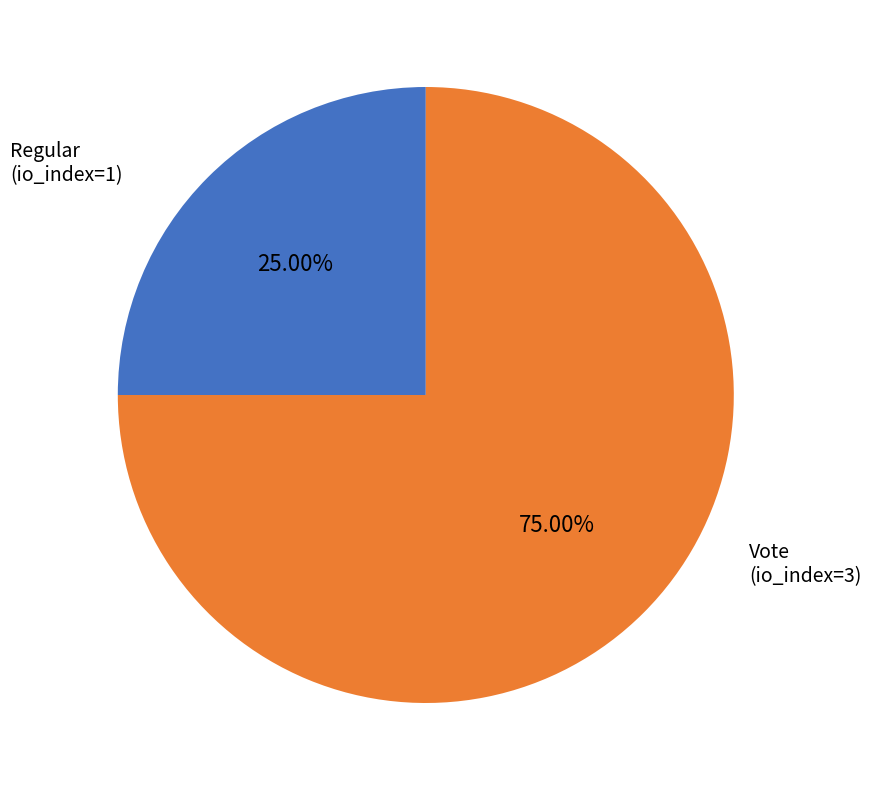

Is there a majority slice in this chart?

Yes